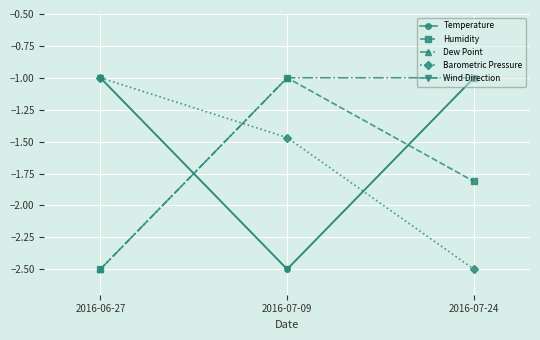

What is the value of the Wind Direction point at the 3rd from the left?

-1.0